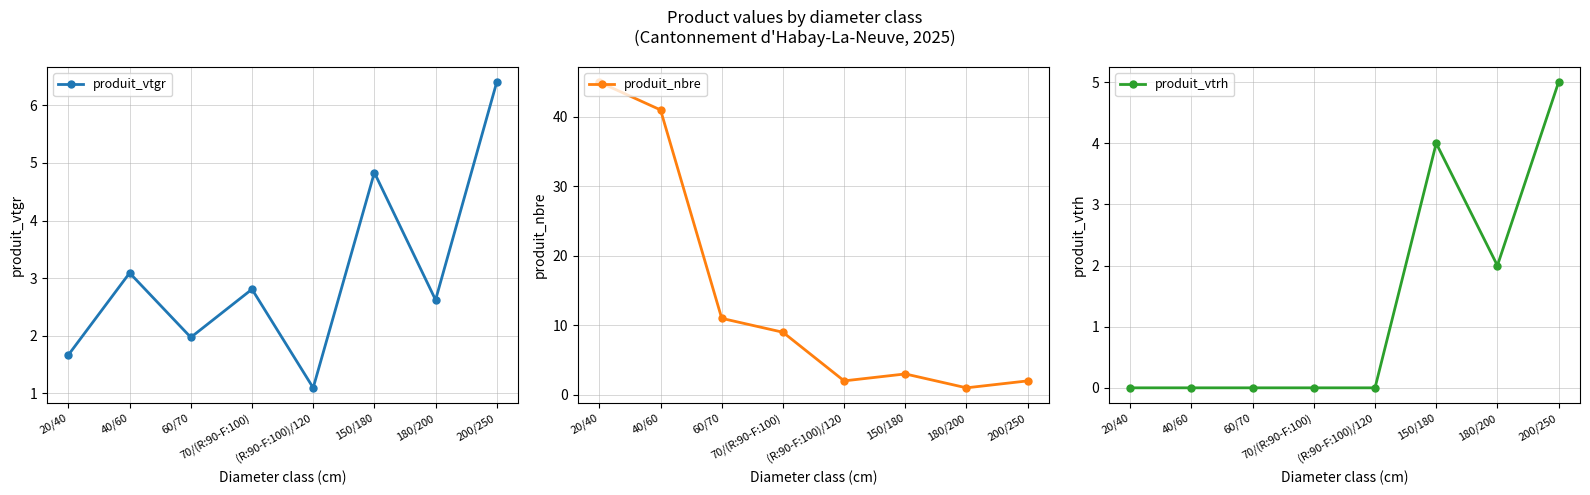

What is the average value of the produit_vtrh series?

1.4